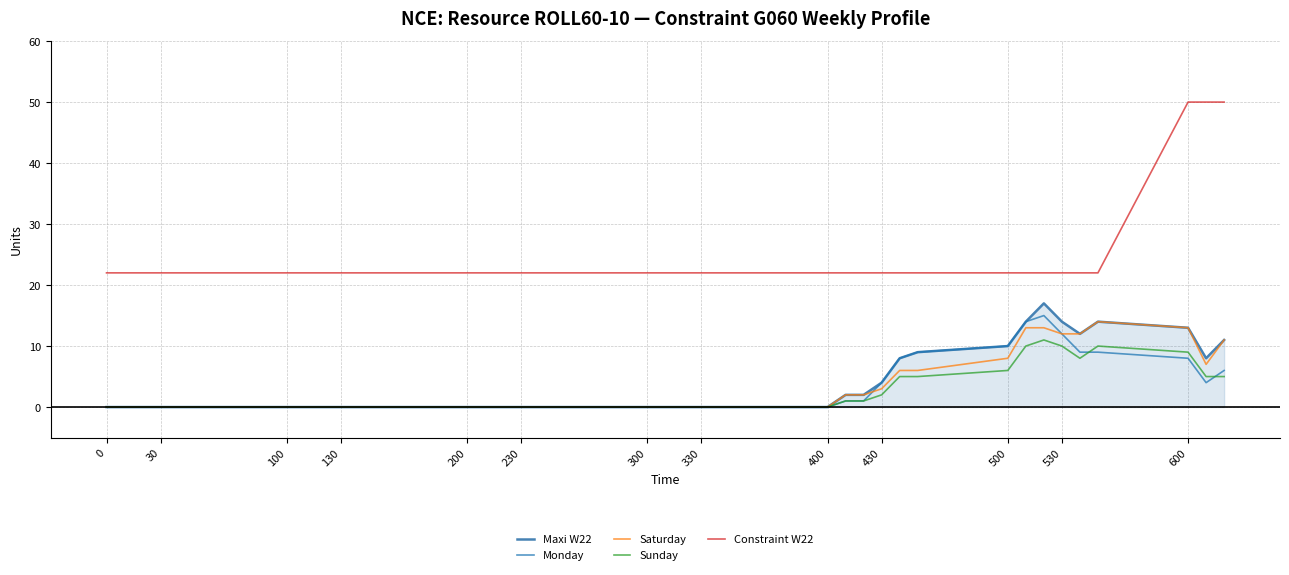

How many series are shown in this chart?

5